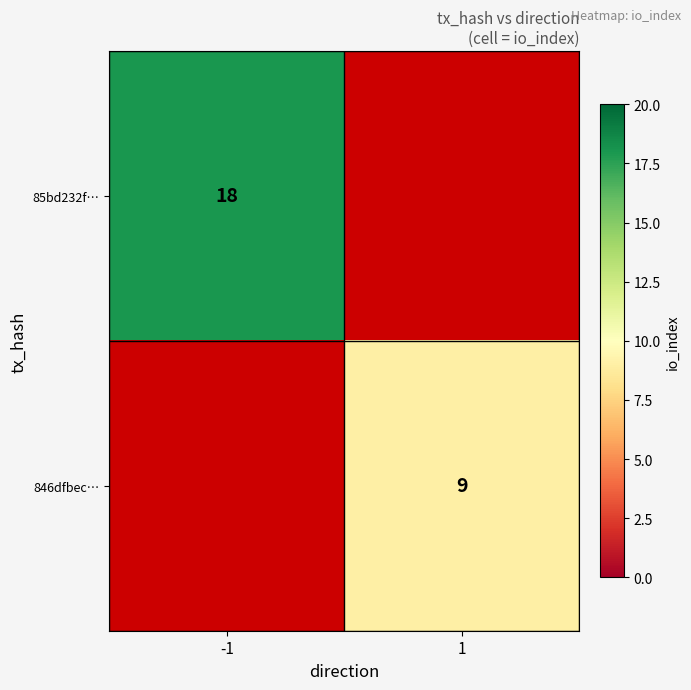

The 85bd232f… series shows 18 at -1. True or false?

True